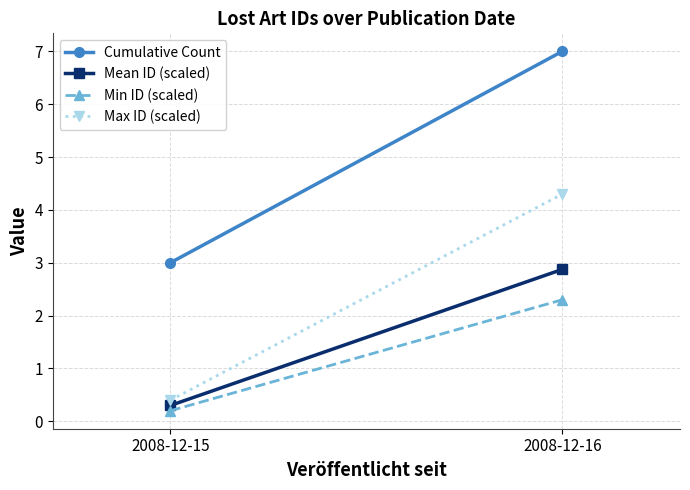

Is the value of Cumulative Count at 2008-12-16 greater than the value of Min ID (scaled) at 2008-12-16?

Yes